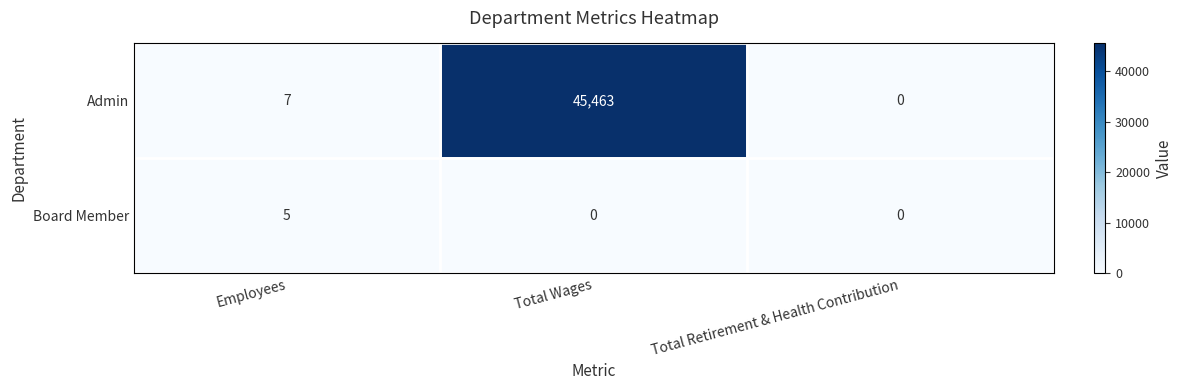

What is the difference between the second highest and minimum values in the Admin series?

7